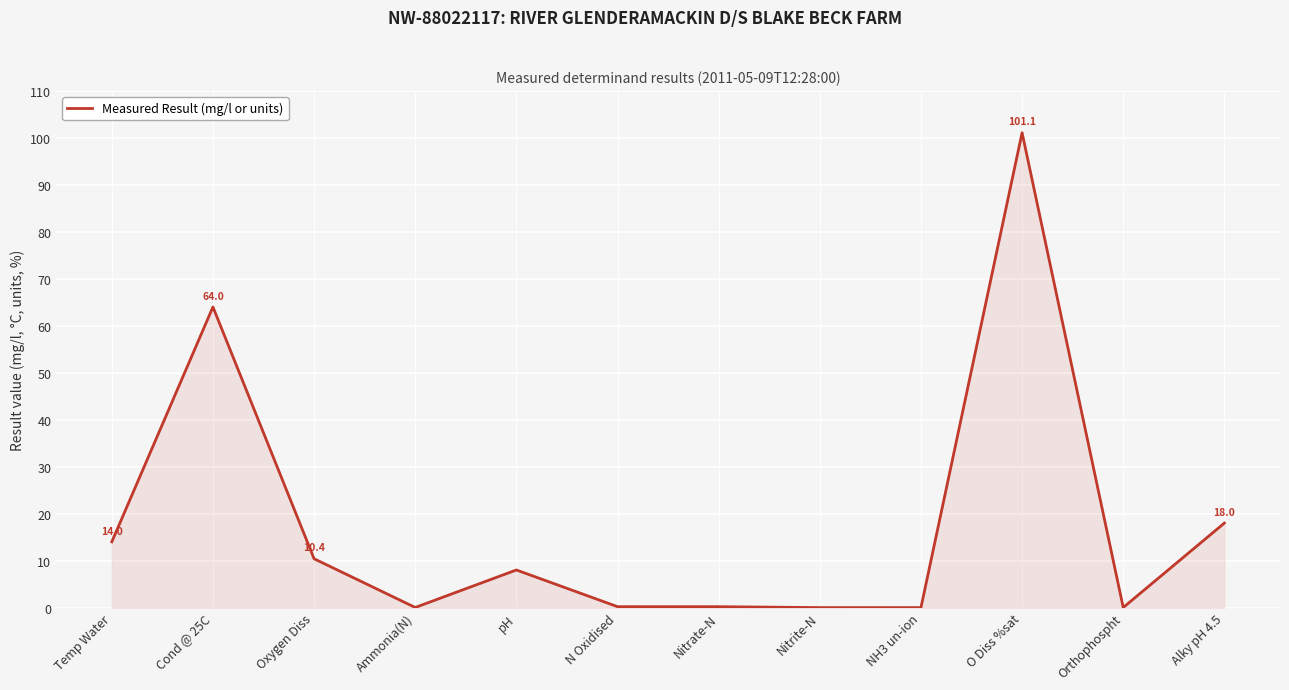

Which has a higher value, Oxygen Diss or Orthophospht?

Oxygen Diss